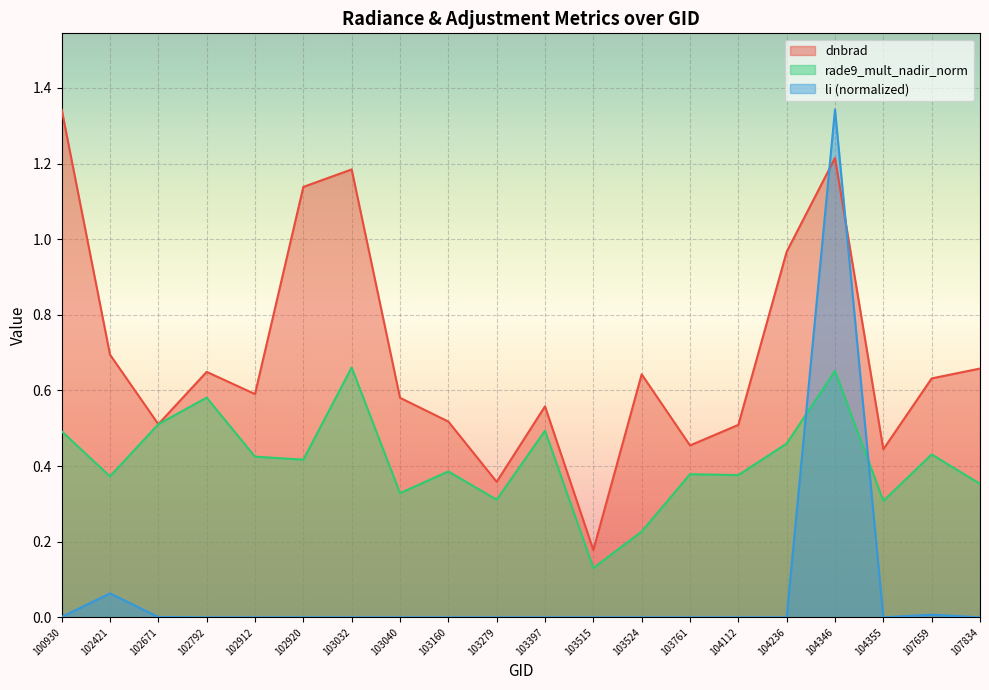

What is the value of the dnbrad point at the 9th from the left?

0.5